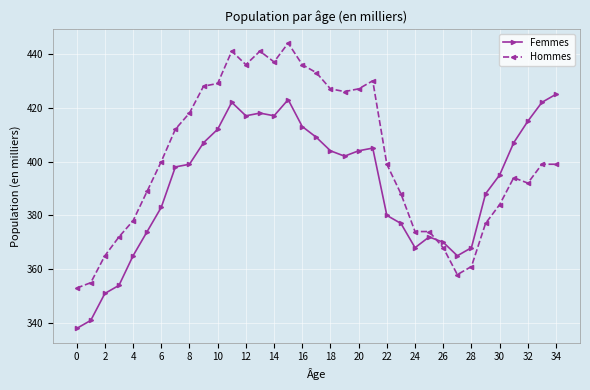

Count the number of data series in this chart.

2